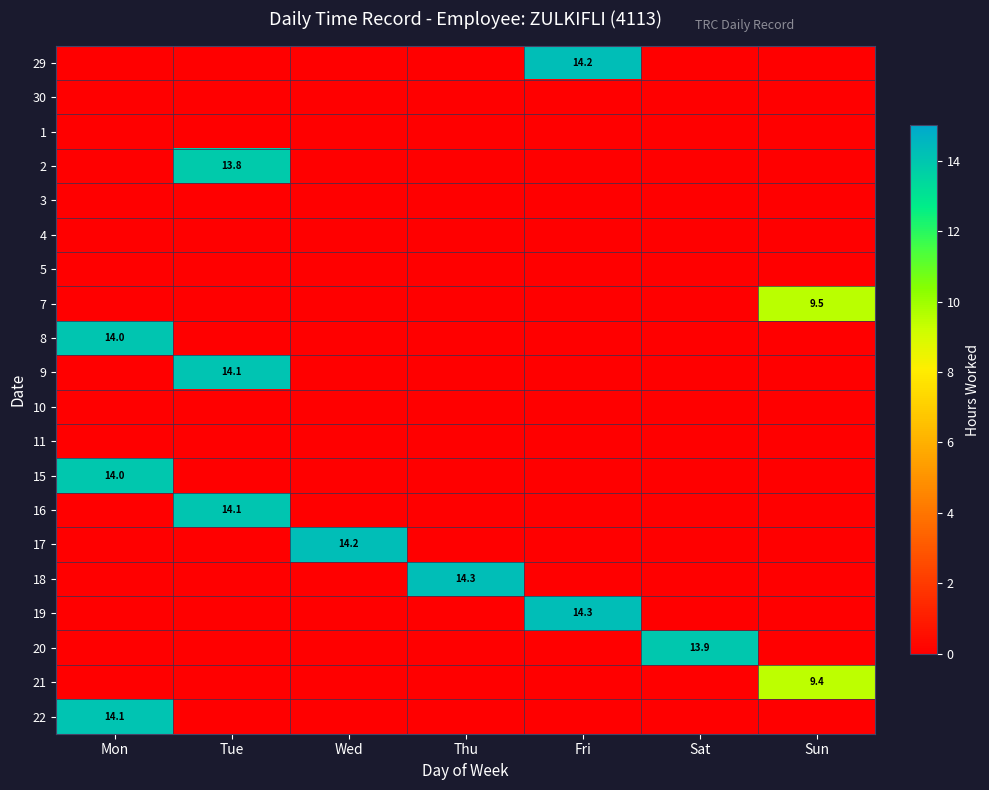

At which category is the sum across all series the highest?

Mon